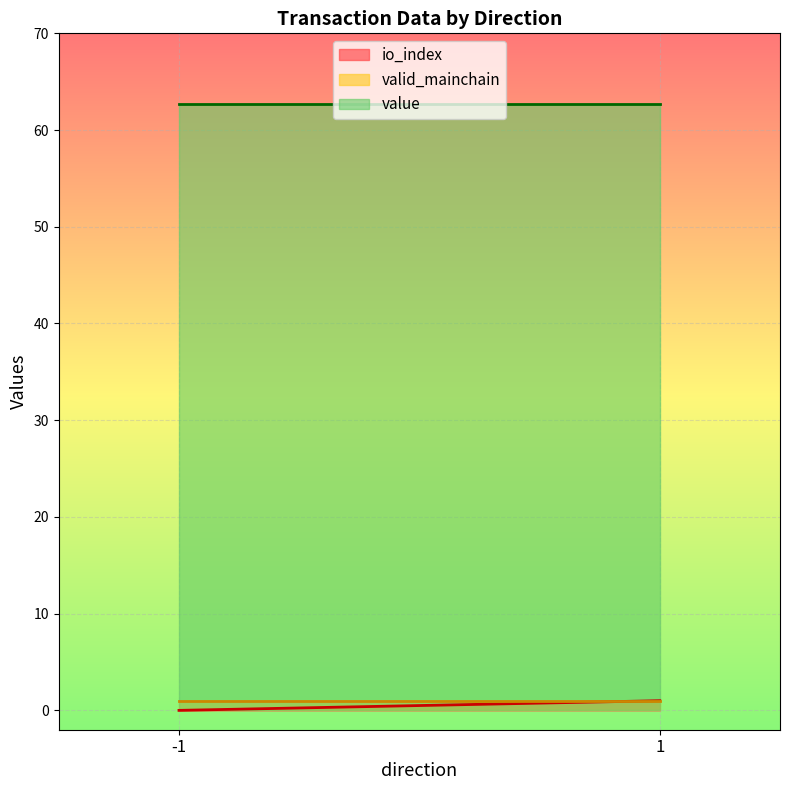

What is the average value of the valid_mainchain series?

1.0